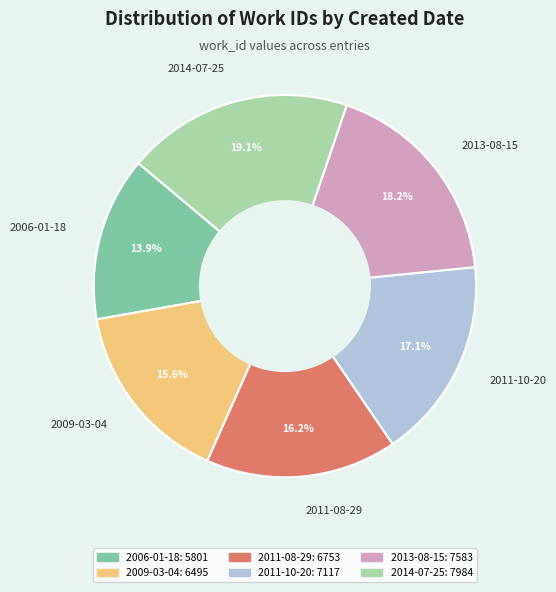

What is the ratio of the value at 2009-03-04 to the value at 2014-07-25?

0.8